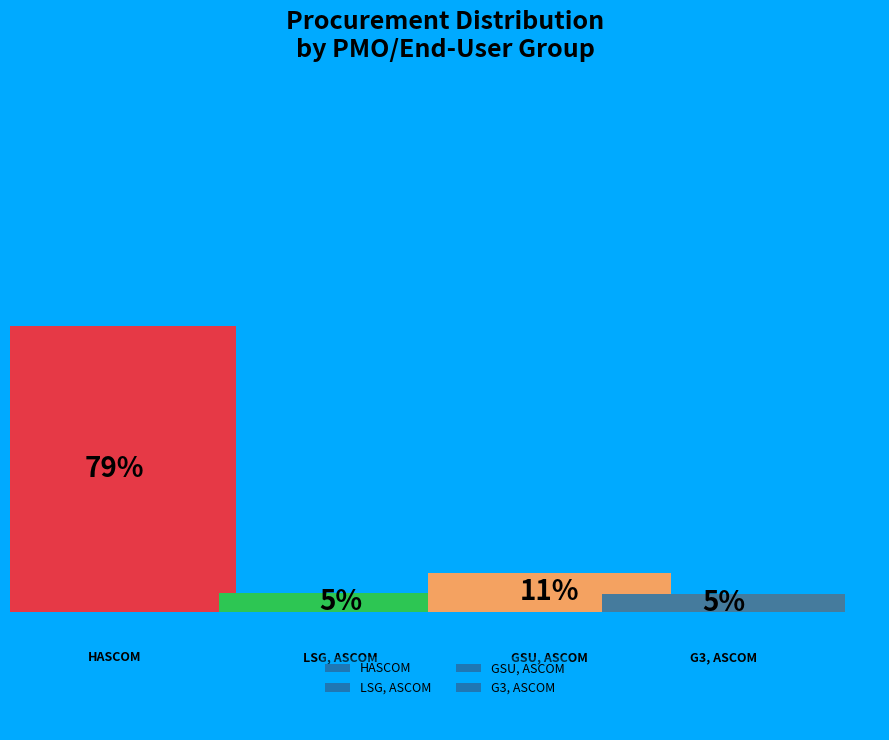

Is there a majority slice in this chart?

Yes